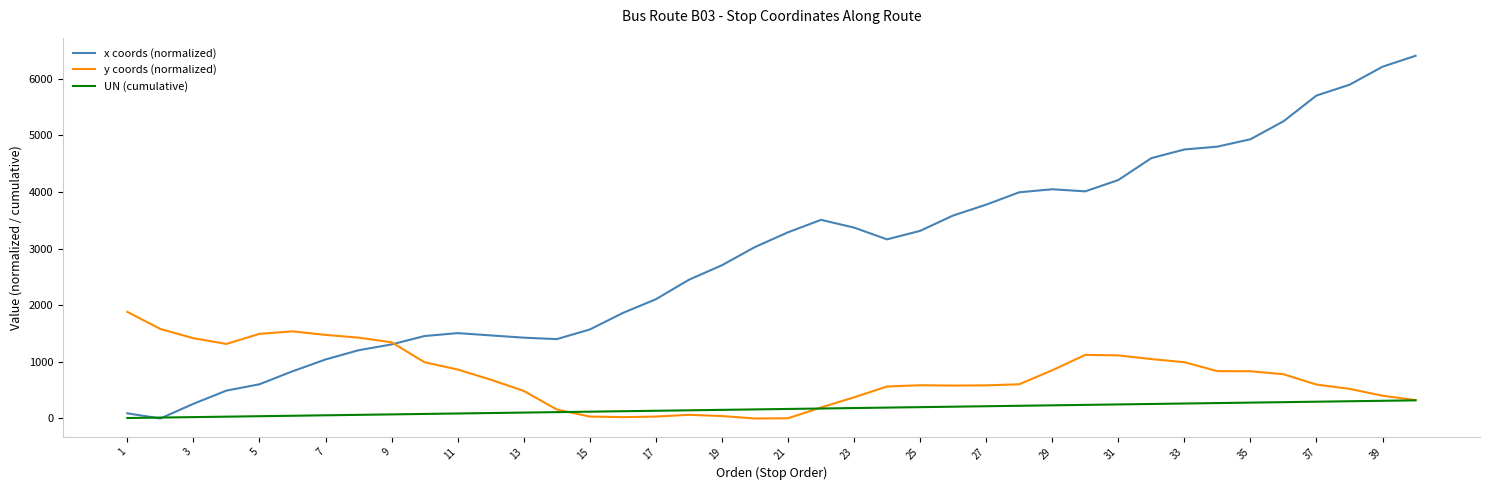

What is the highest value of the UN (cumulative) series?

320.0